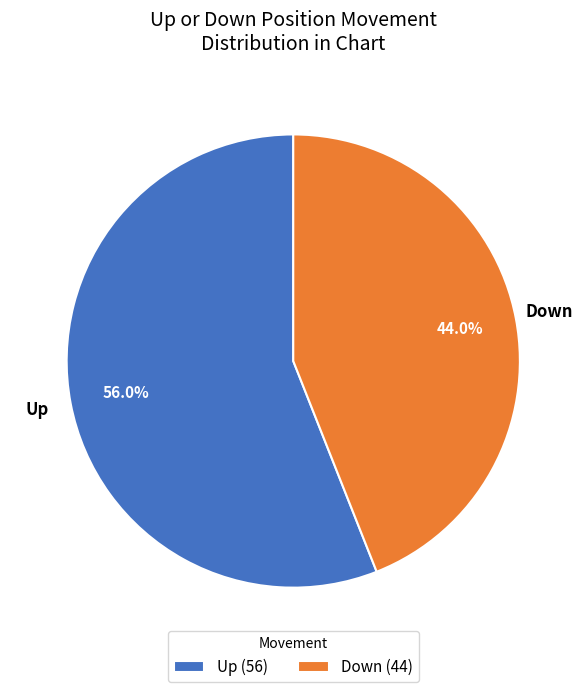

Which category has the smallest portion of the pie?

Down